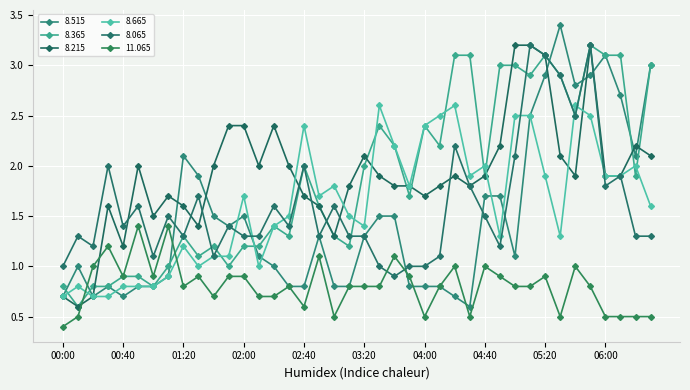

How many distinct data groups are displayed?

6